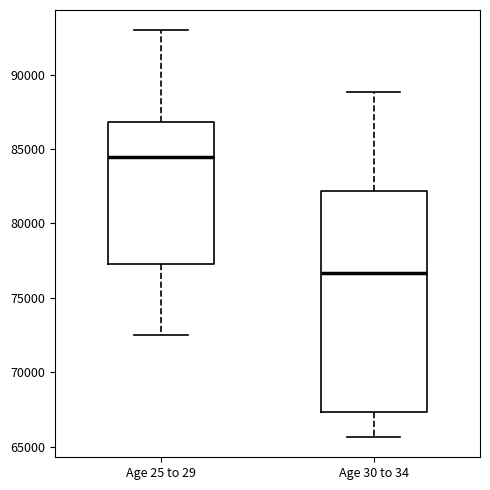

Reading left to right, transcribe this box plot: for each box, give where its median line is, the range the box spans, and where its two whiskers end, as read against the y-axis. The values are not printed on the chart, so give them approximately, as read against the axis.

Age 25 to 29: median 84500, box 77000 to 87000, whiskers 72500 to 93000
Age 30 to 34: median 76500, box 67500 to 82000, whiskers 65500 to 89000